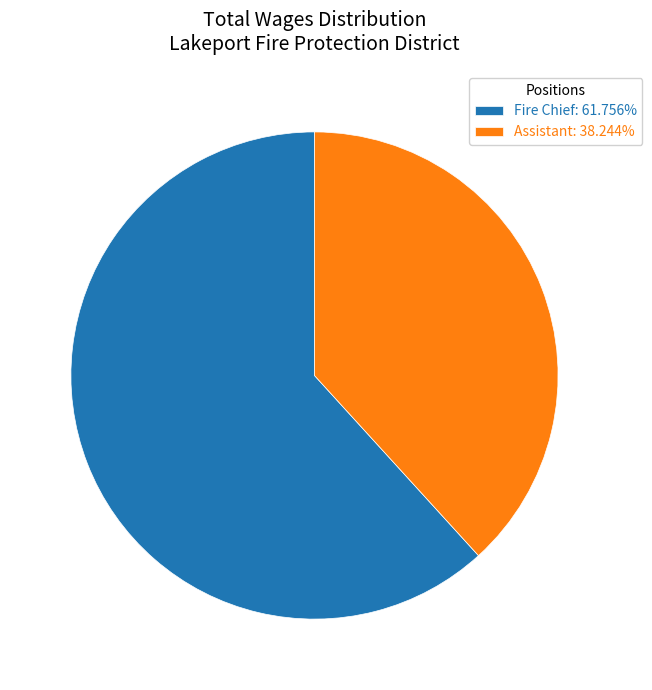

Which category has the biggest portion of the pie?

Fire Chief